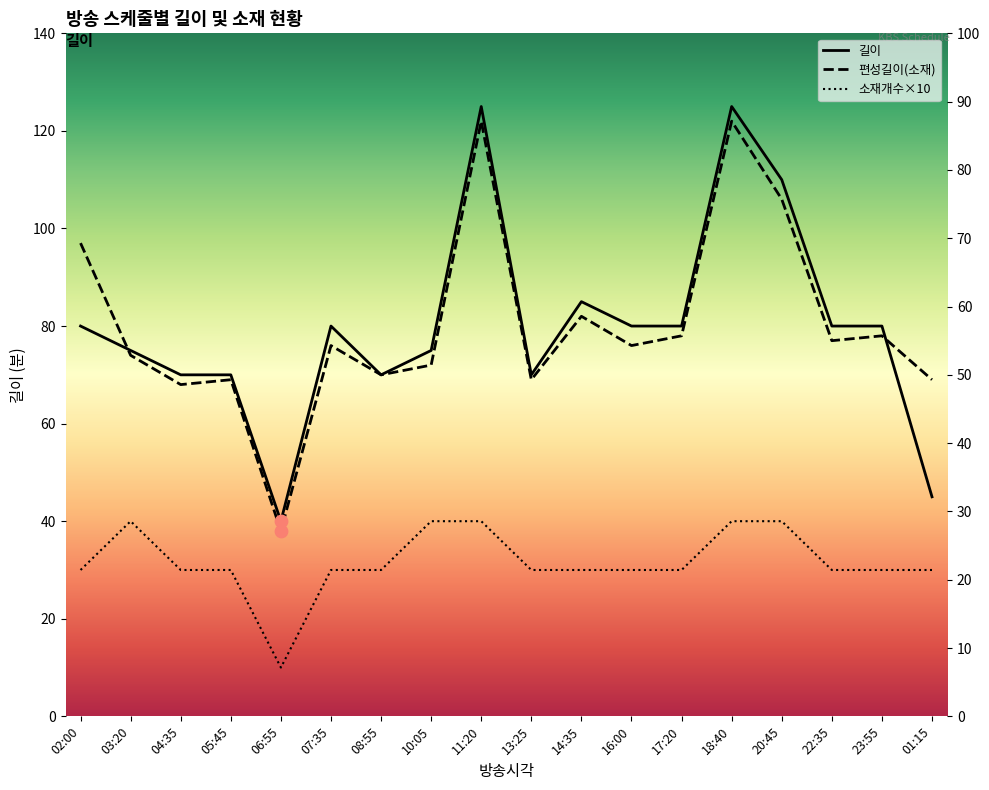

What is the total value across all series at 06:55?

88